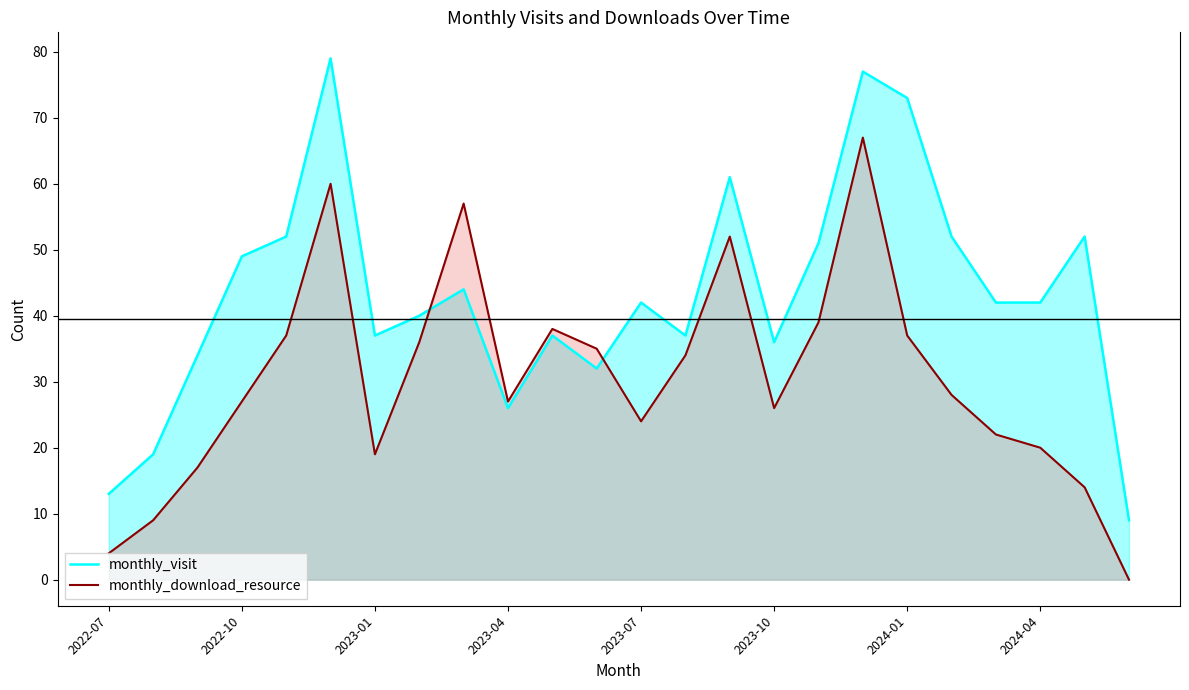

List the series in order of their overall mean, highest first.

monthly_visit, monthly_download_resource